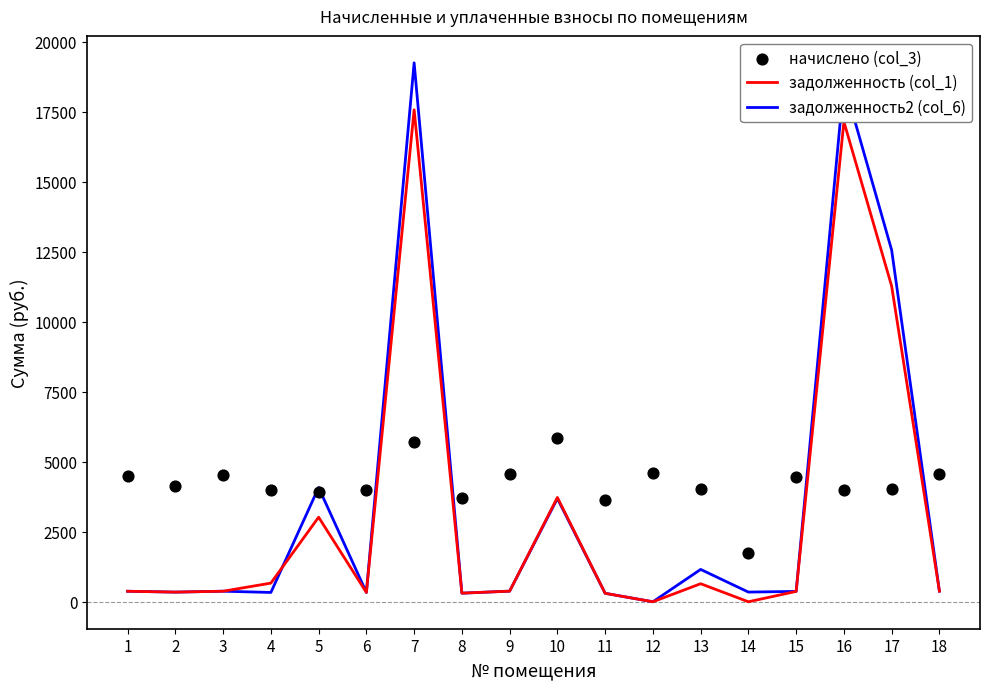

What are all the series names shown in the legend?

задолженность (col_1), задолженность2 (col_6), начислено (col_3)